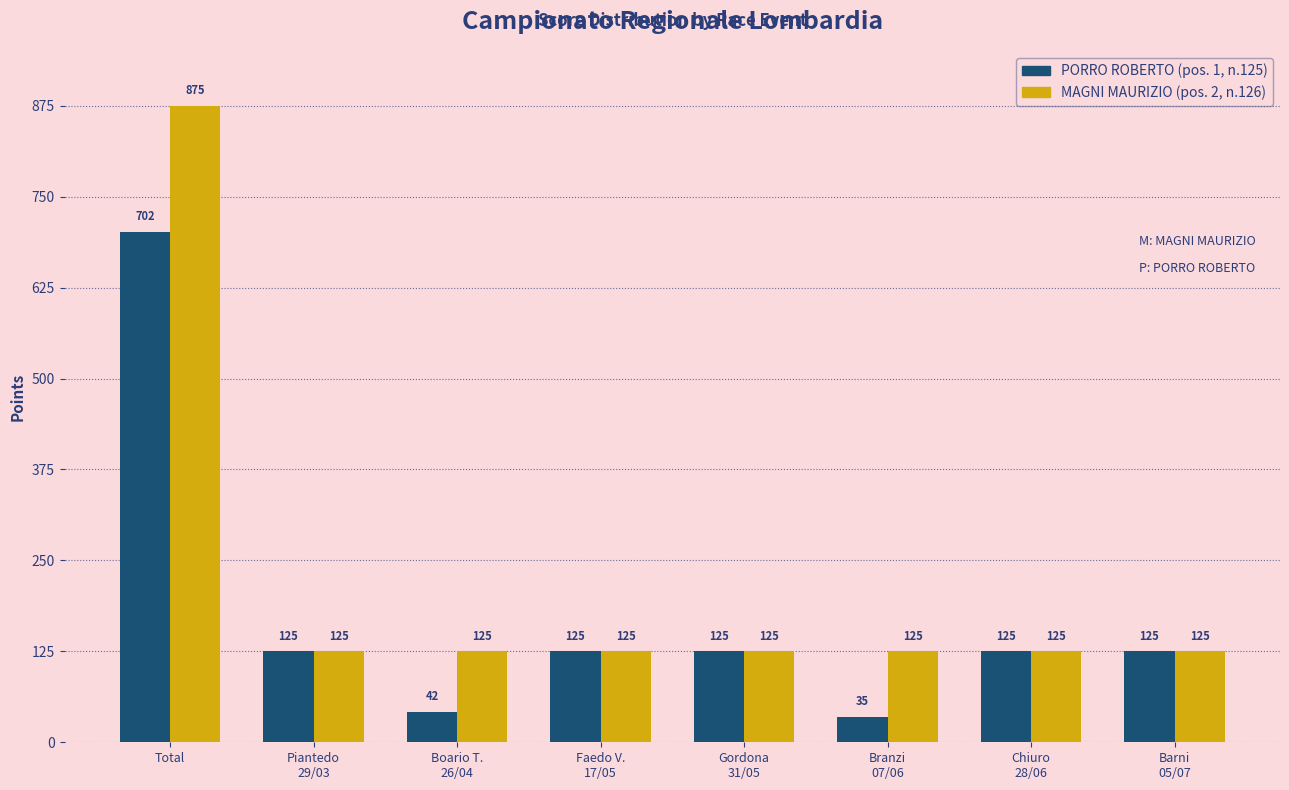

What is the minimum value shown in the chart?

35